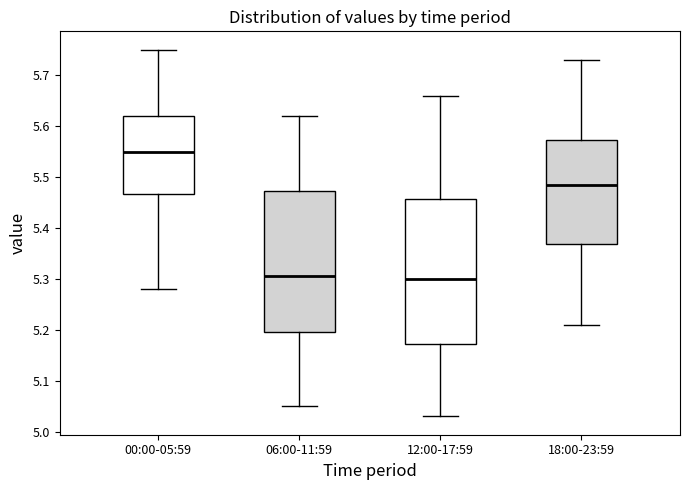

Reading left to right, read every box against the y-axis: the position of its median line, the range the box covers, and the ends of its whiskers. The values are not printed on the chart, so give them approximately, as read against the axis.

00:00-05:59: median 5.55, box 5.47 to 5.62, whiskers 5.28 to 5.75
06:00-11:59: median 5.31, box 5.20 to 5.47, whiskers 5.05 to 5.62
12:00-17:59: median 5.30, box 5.17 to 5.46, whiskers 5.03 to 5.66
18:00-23:59: median 5.49, box 5.37 to 5.57, whiskers 5.21 to 5.73